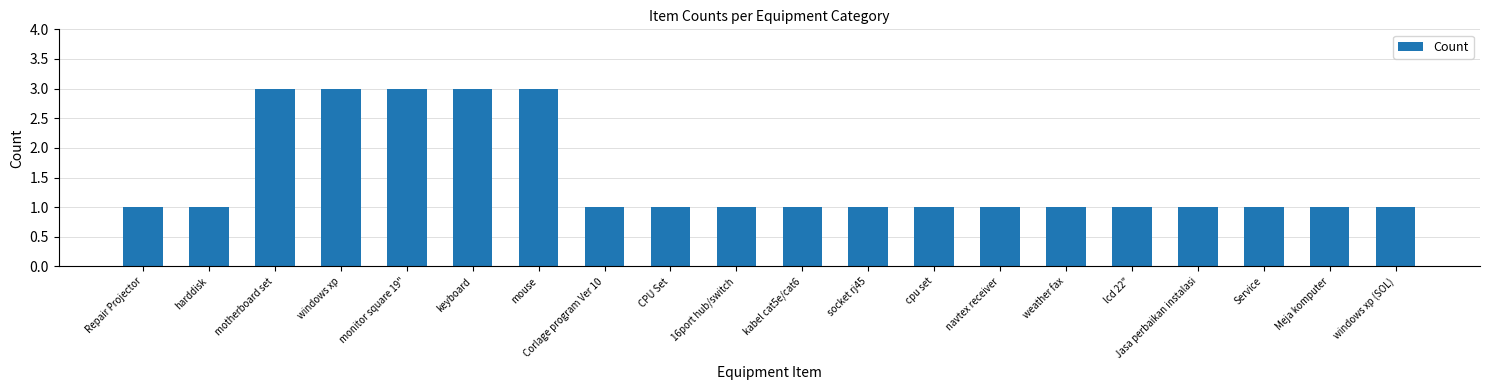

Reading left to right, list all the values displayed in this chart.

Repair Projector=1	harddisk=1	motherboard set=3	windows xp=3	monitor square 19"=3	keyboard=3	mouse=3	Corlage program Ver 10=1	CPU Set=1	16port hub/switch=1	kabel cat5e/cat6=1	socket rj45=1	cpu set=1	navtex receiver=1	weather fax=1	lcd 22"=1	Jasa perbaikan instalasi=1	Service=1	Meja komputer=1	windows xp (SOL)=1